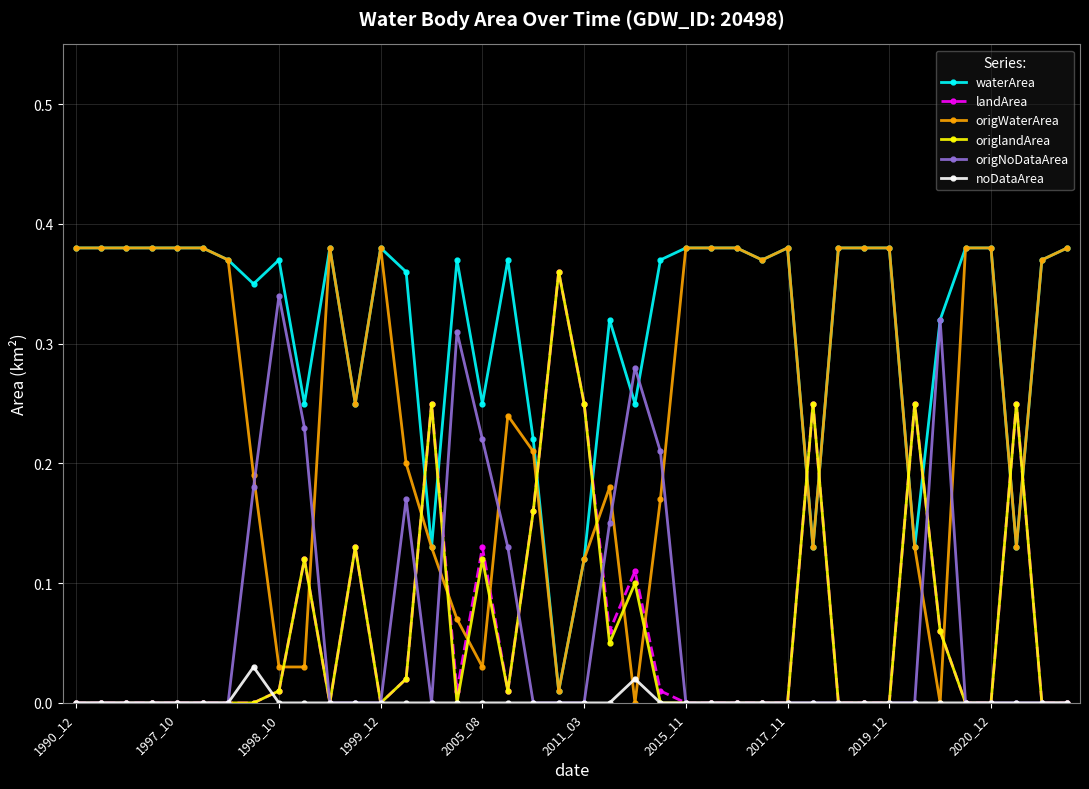

True or false: origWaterArea and origNoDataArea cross at least once.

True